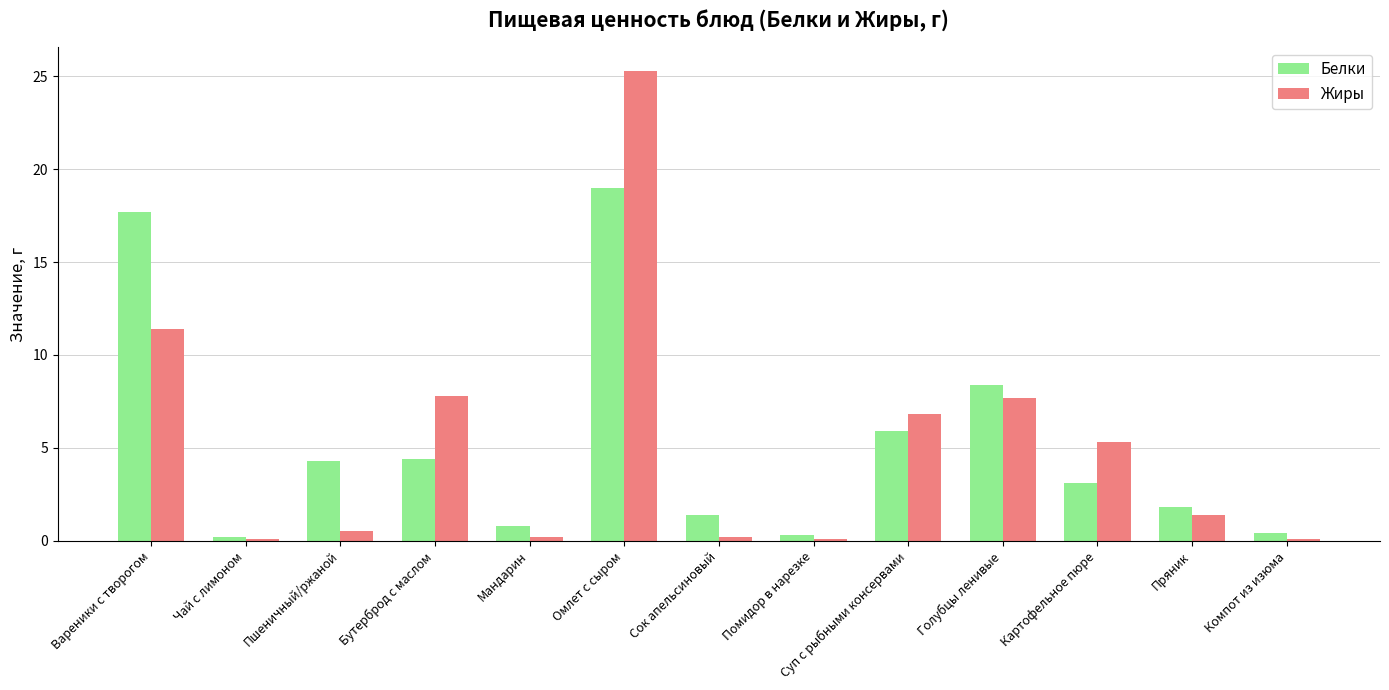

Where is Жиры nearest to the value 12?

Вареники с творогом